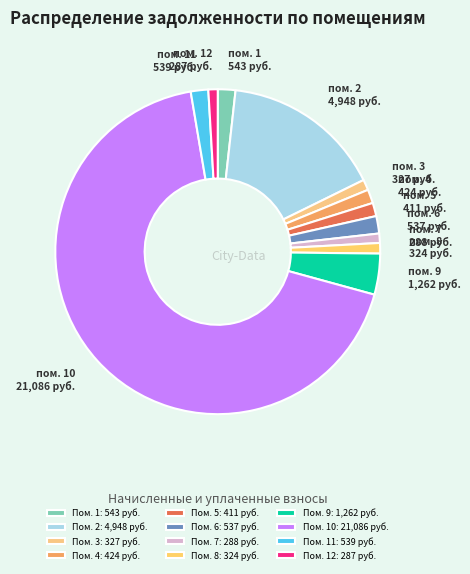

Which slice is the smallest?

12